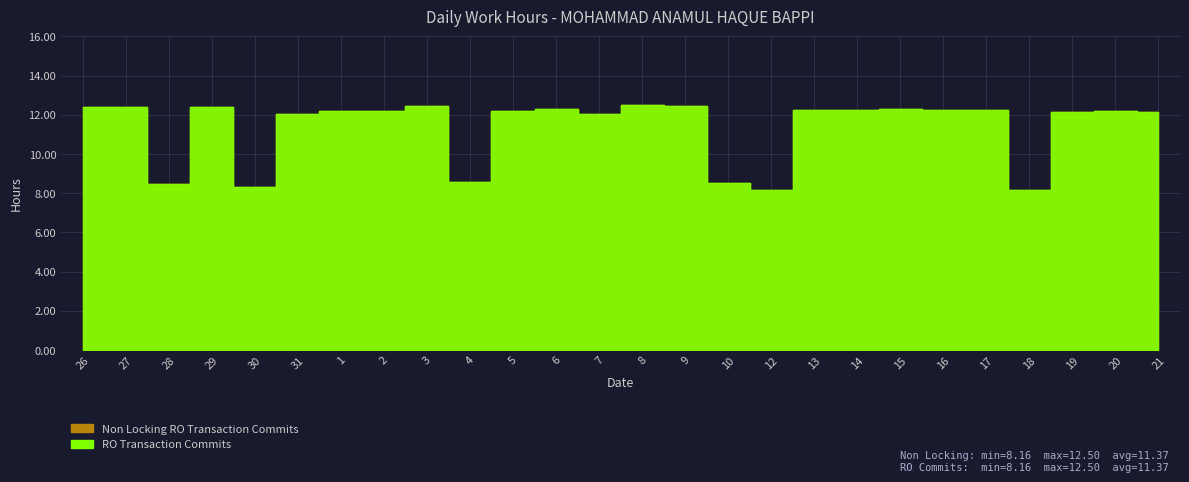

Is it true that RO Transaction Commits equals 8.6 at 4?

True